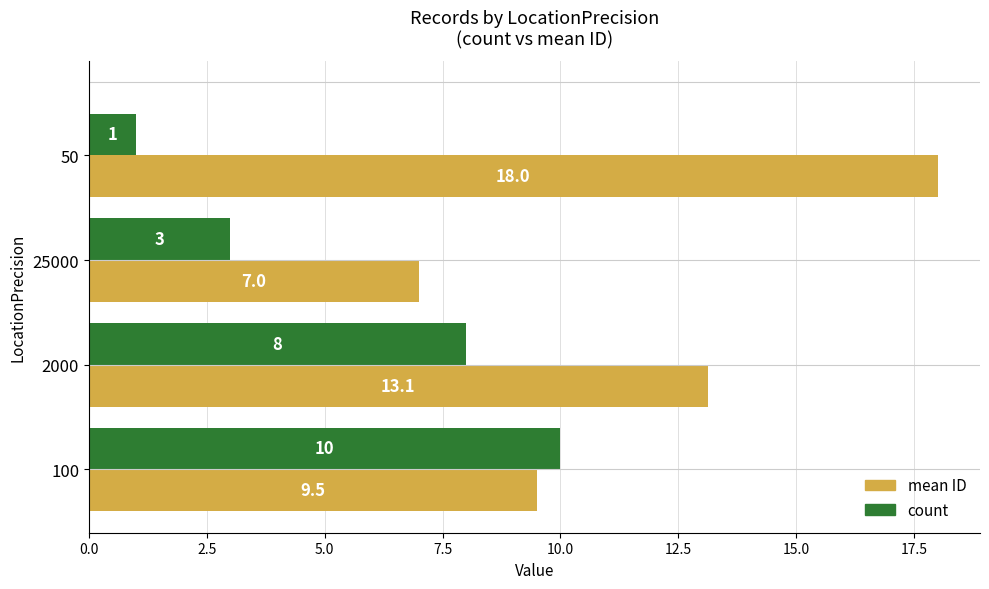

Is it true that count equals 11.8 at 2000?

False